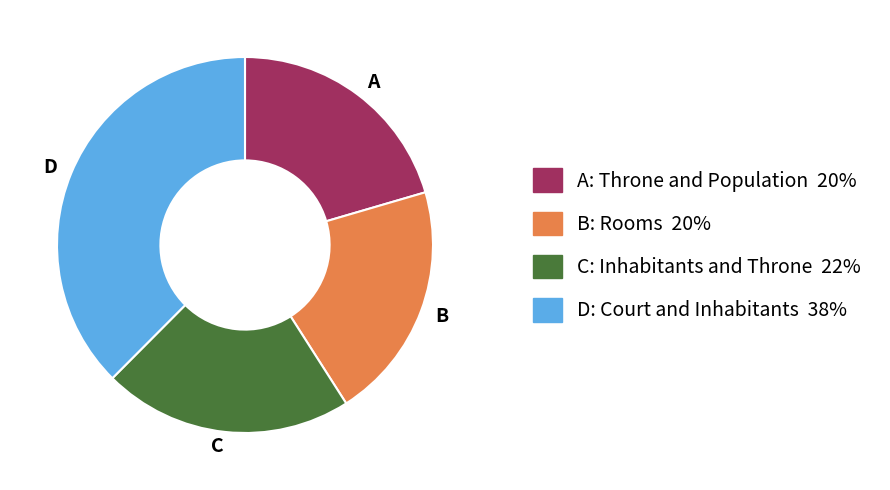

Is it true that D is 28% of the pie?

False